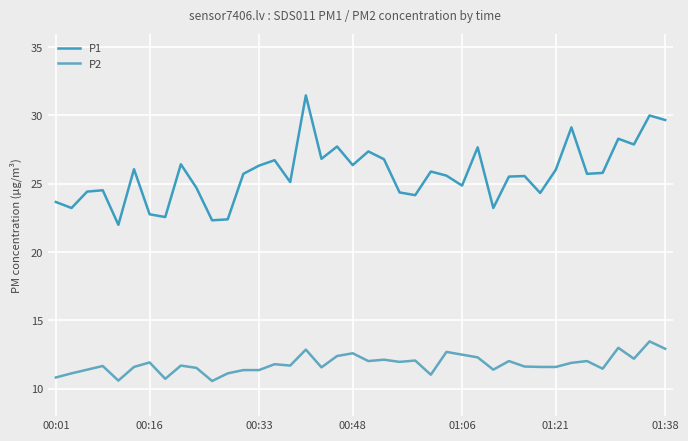

How many lines are shown in the chart?

2